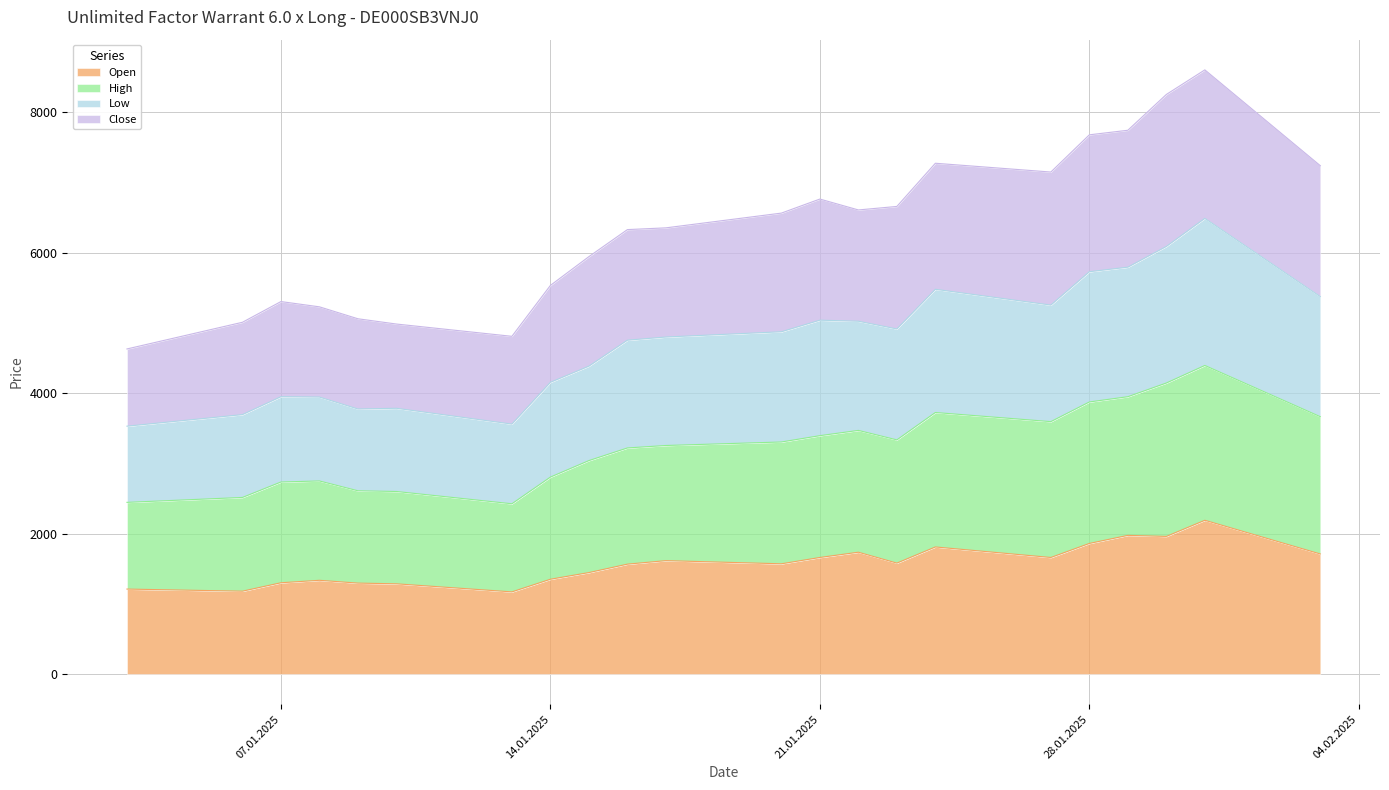

Between 16.01.2025 and 03.02.2025, which series saw the biggest shift?

High